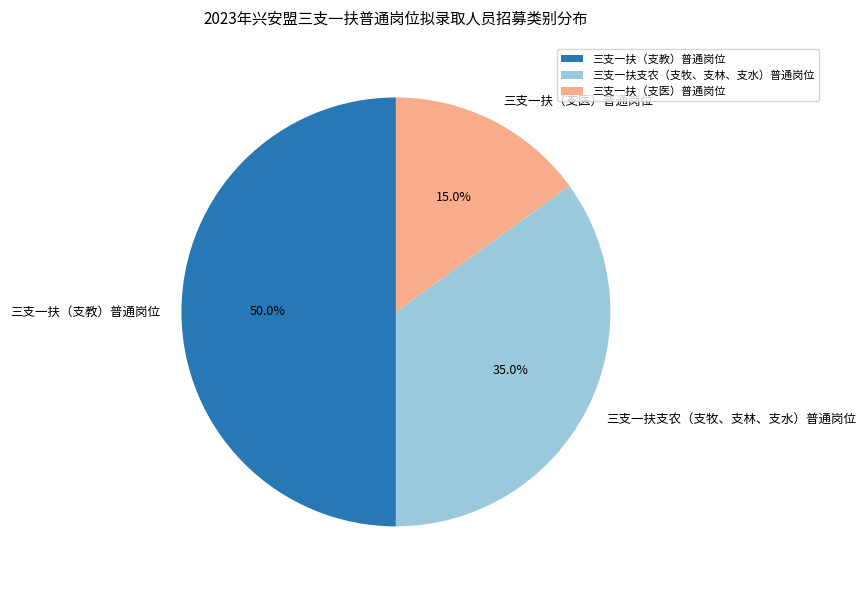

The 三支一扶（支医）普通岗位 slice represents 15% of the pie. True or false?

True